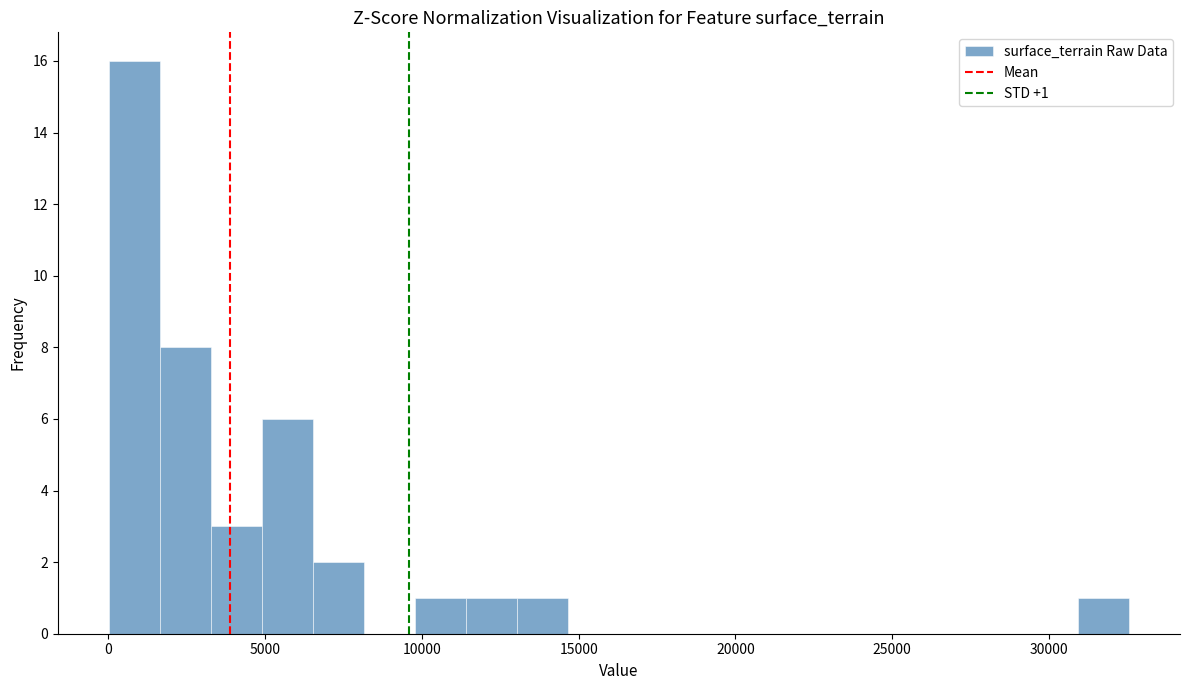

Read against the x-axis, roughly where is the centre of the tallest bar?

1000